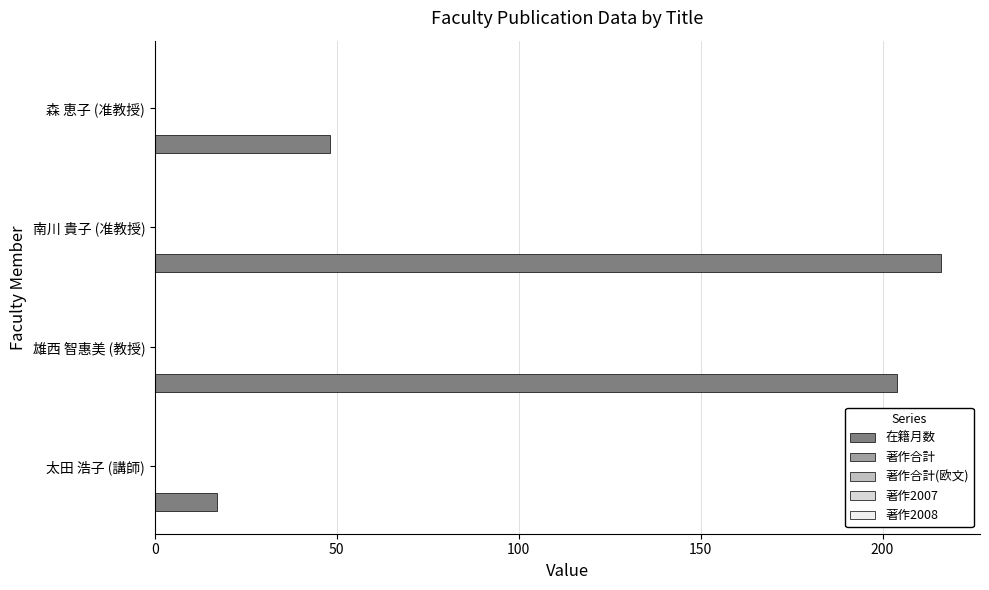

What is the average value?

121